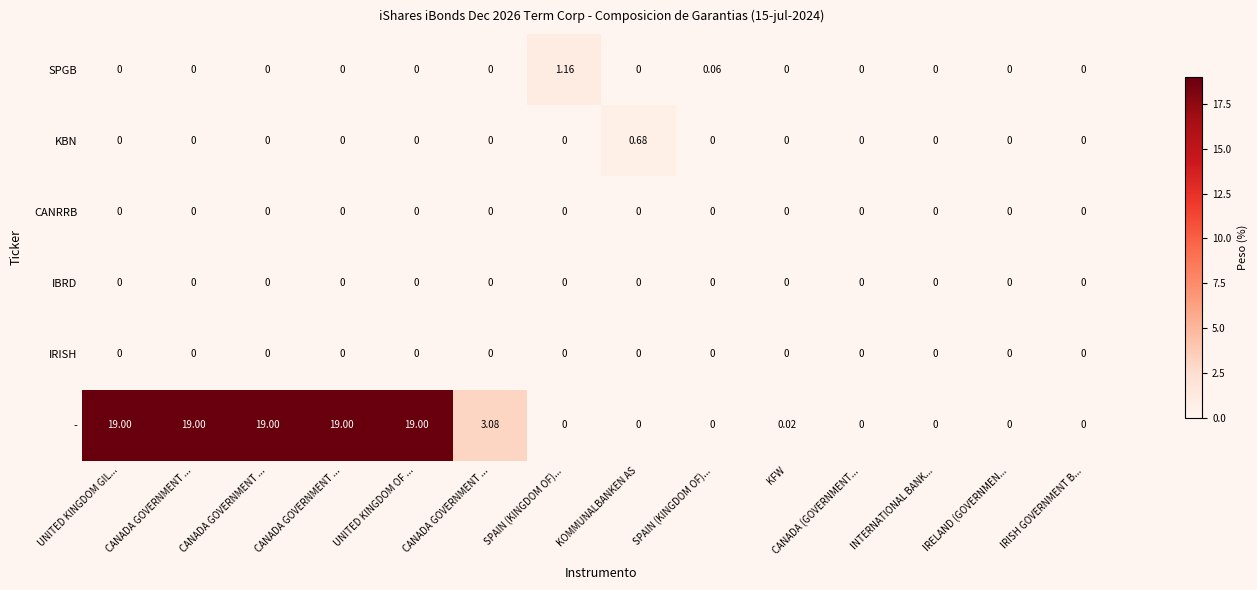

How many categories are shown in the chart?

14